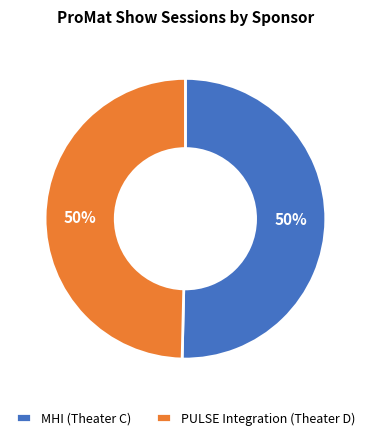

The MHI (Theater C) slice represents 50% of the pie. True or false?

True